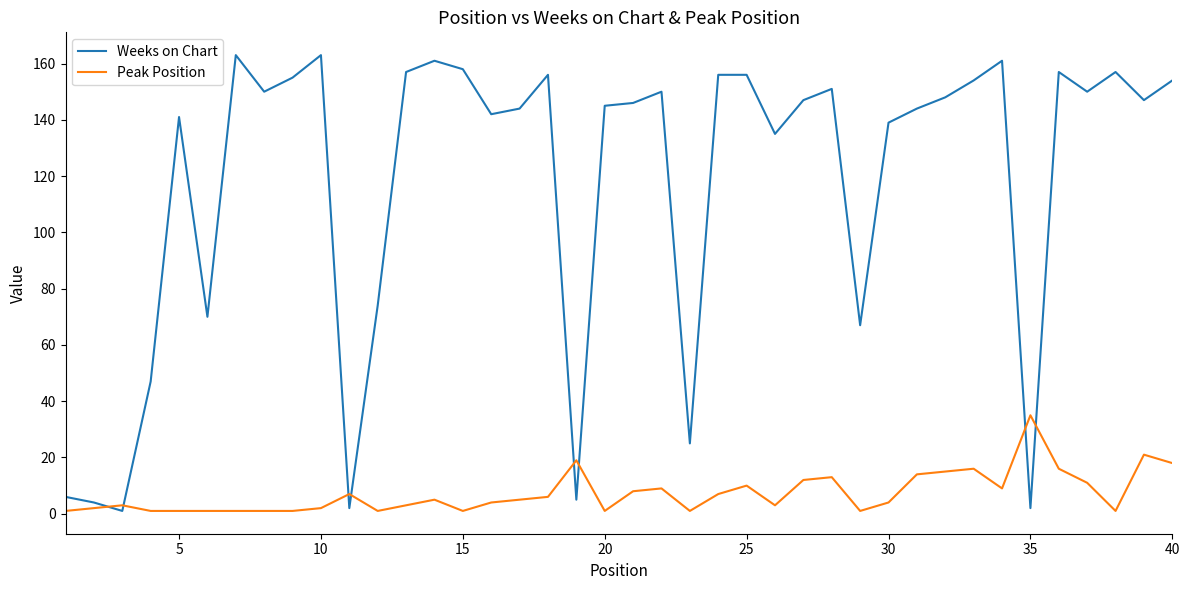

Rank the series by their maximum value, from lowest to highest.

Peak Position, Weeks on Chart